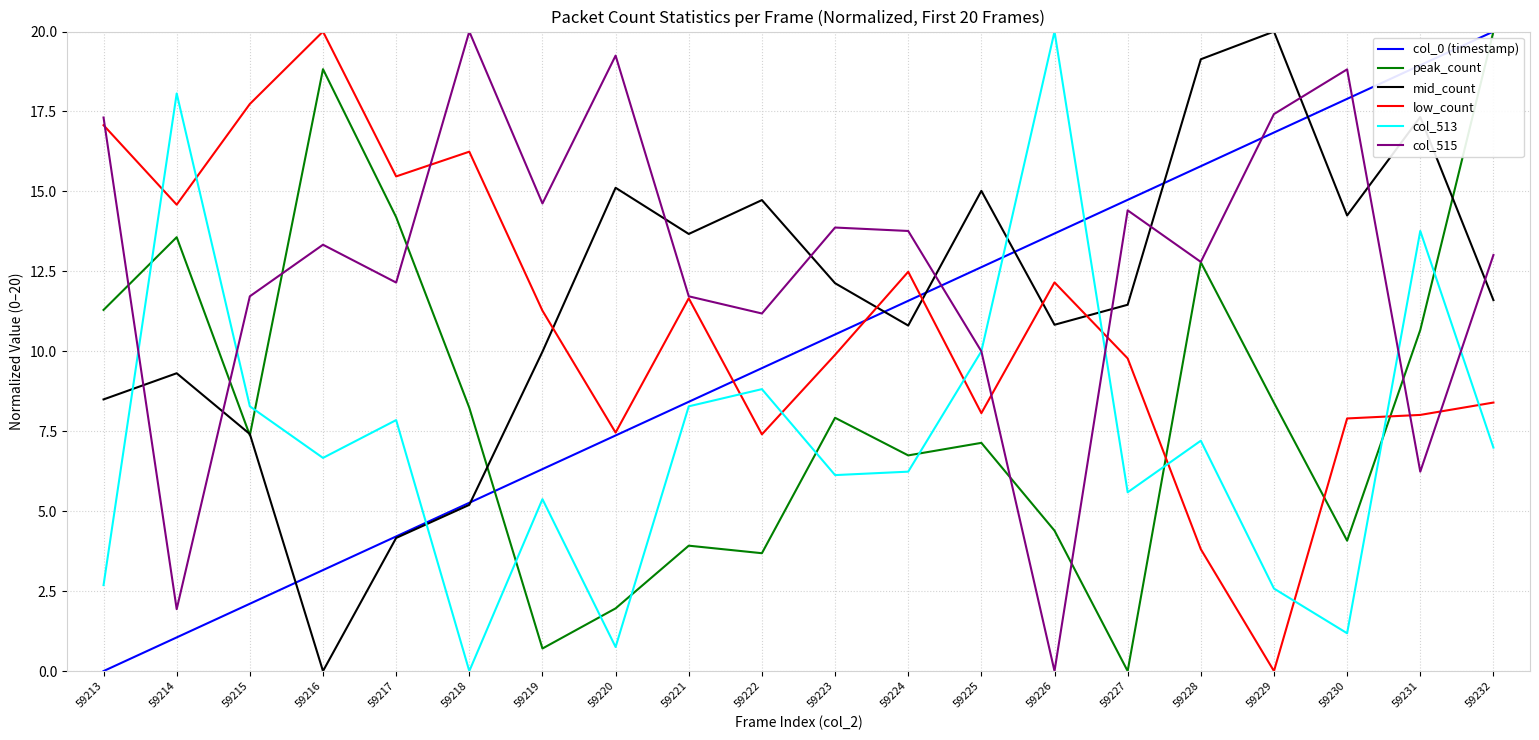

What is the difference between the highest and lowest values at 59225?

7.9